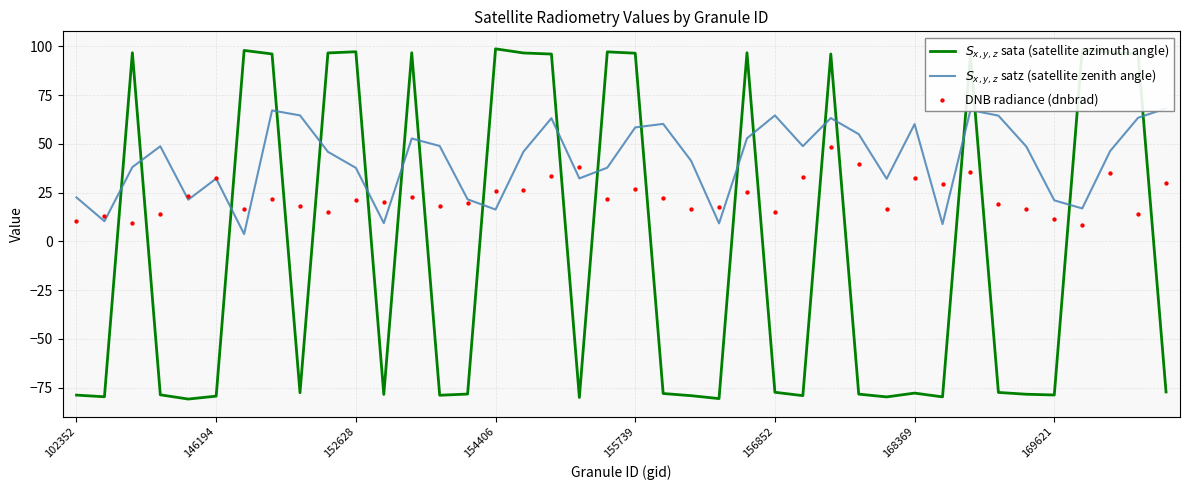

Which series has the largest Y range (max minus min)?

$S_{x,y,z}$ sata (satellite azimuth angle)